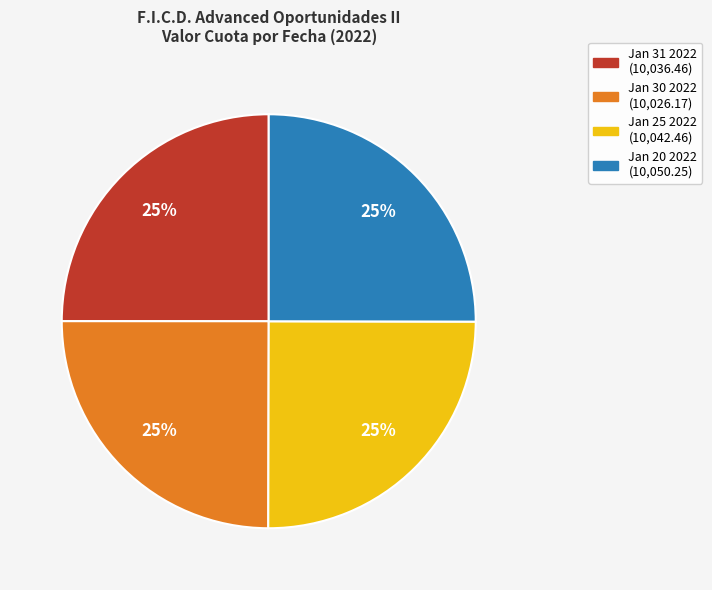

To the nearest percent, what is the average slice percentage?

25%